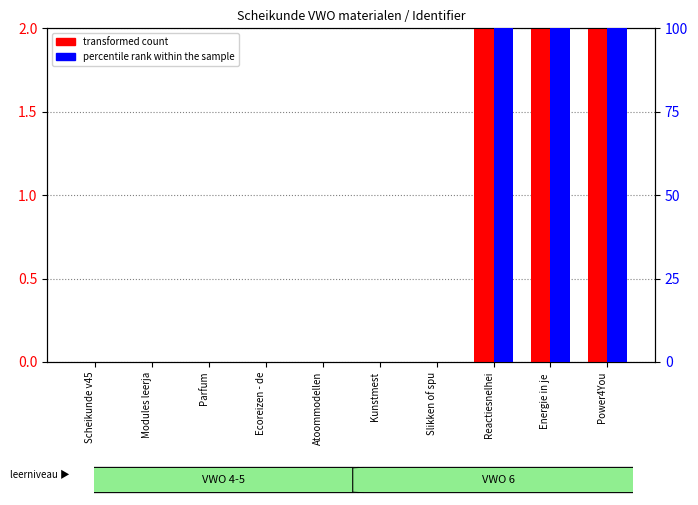

Reading right to left, extract all data points from this chart.

transformed count: 2.0	2.0	2.0	0.0	0.0	0.0	0.0	0.0	0.0	0.0
percentile rank within the sample: 100.0	100.0	100.0	0.0	0.0	0.0	0.0	0.0	0.0	0.0